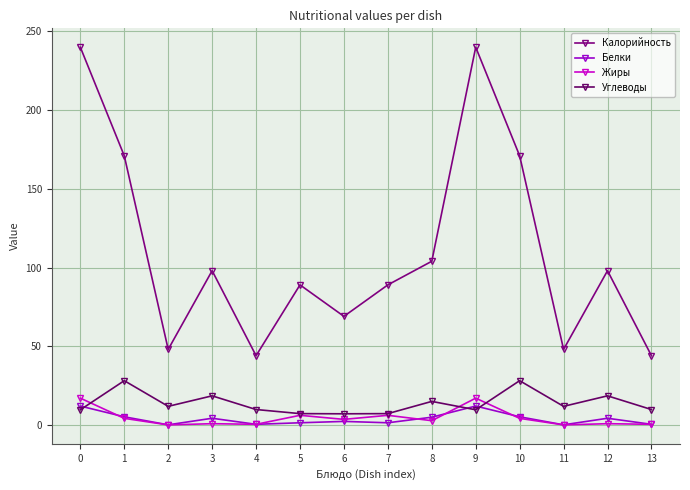

How many lines are shown in the chart?

4